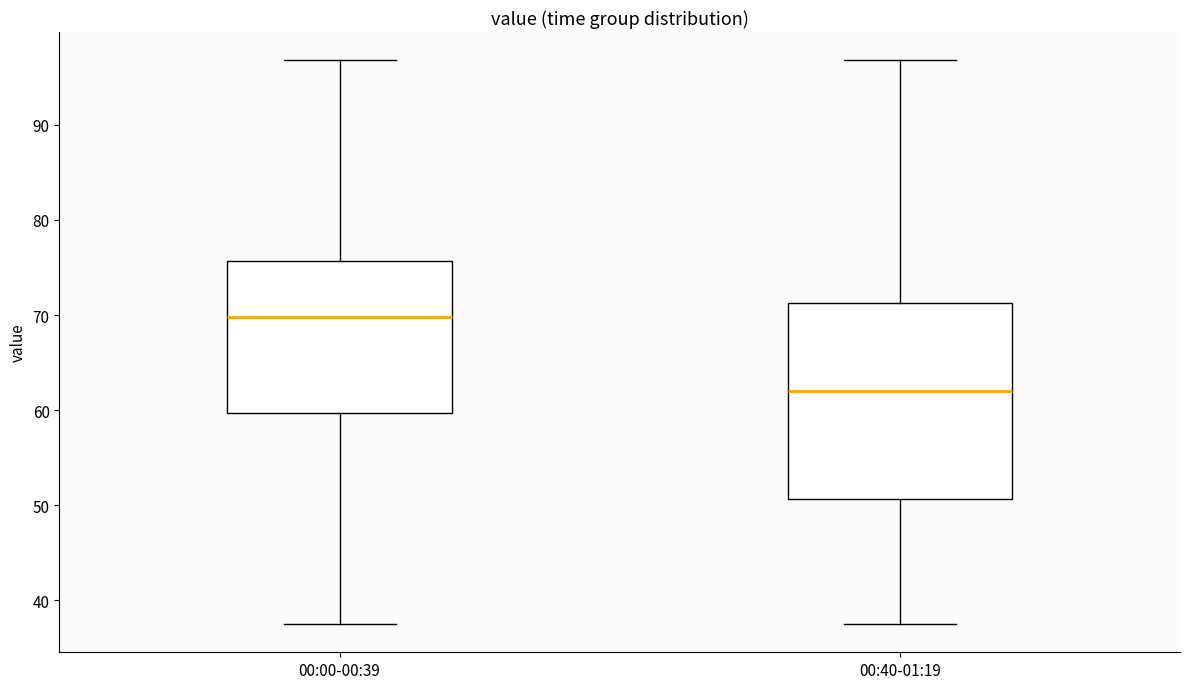

Where does the median line of the box for 00:00-00:39 sit on the y-axis? The values are not printed on the chart, so give them approximately, as read against the axis.

70